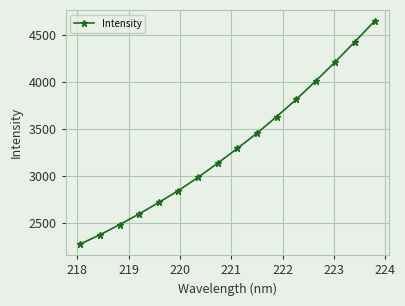

What is the sum of all values?

52909.5